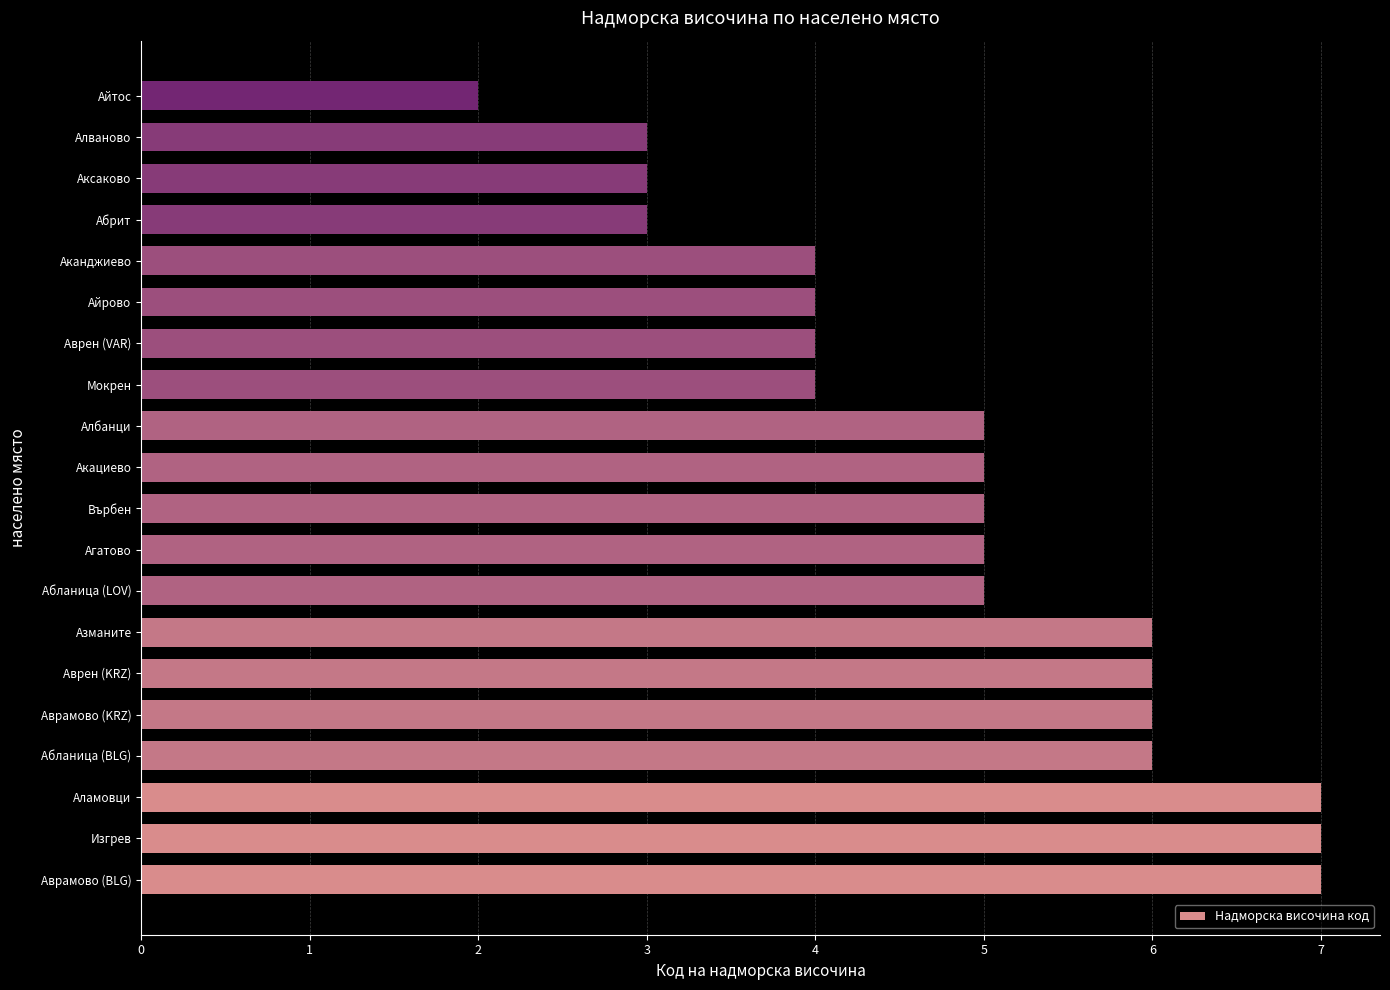

What is the ratio of the value at Аврен (KRZ) to the value at Азманите?

1.0